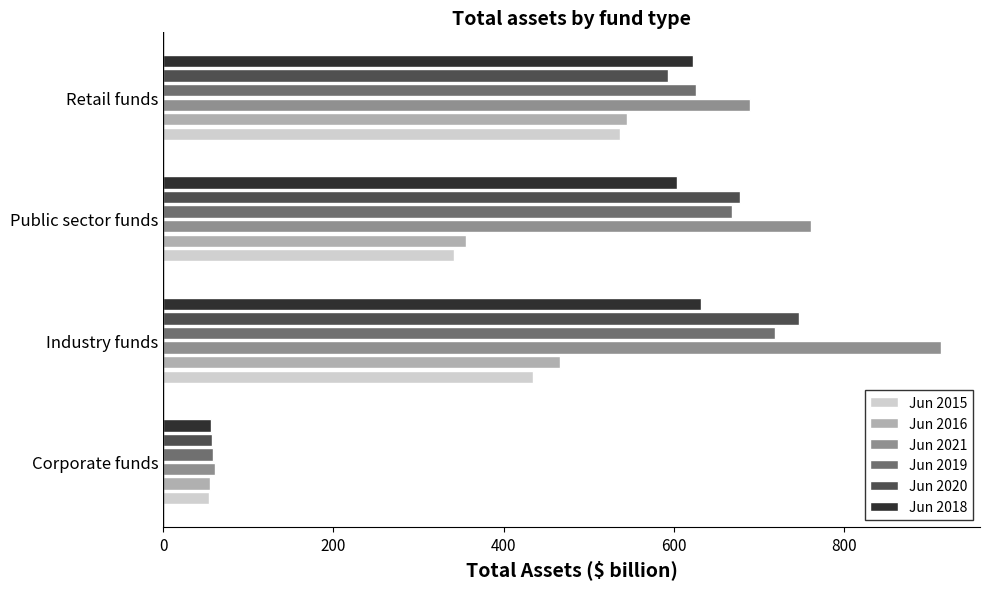

At which label is Jun 2015 closest to 295?

Public sector funds